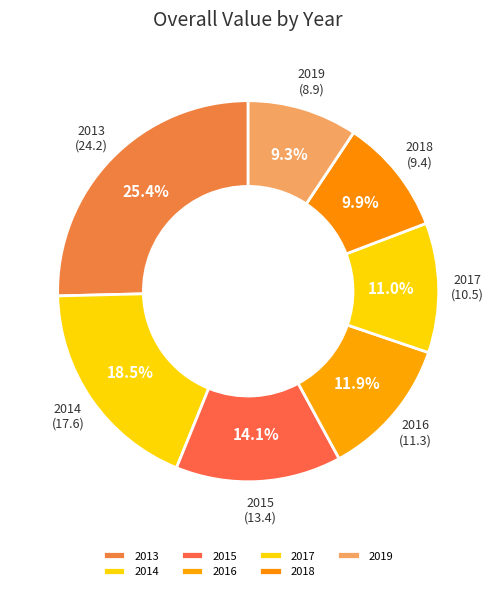

Is it true that 2015 is 14% of the pie?

True